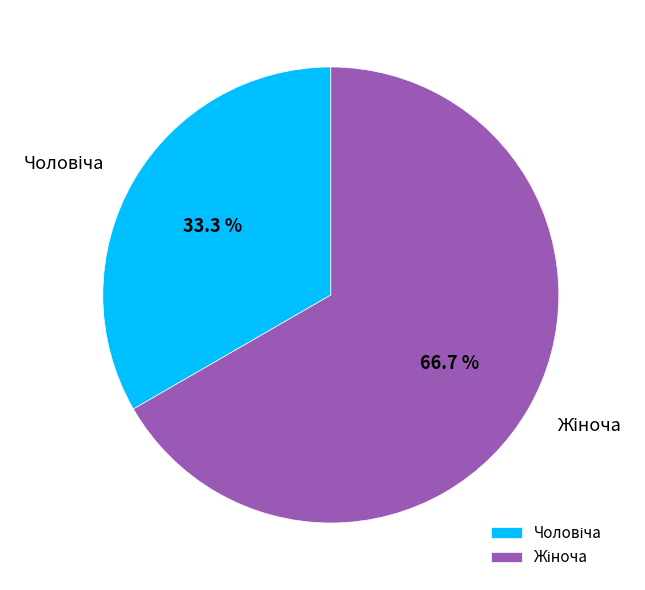

Is there any slice that represents more than half of the pie?

Yes